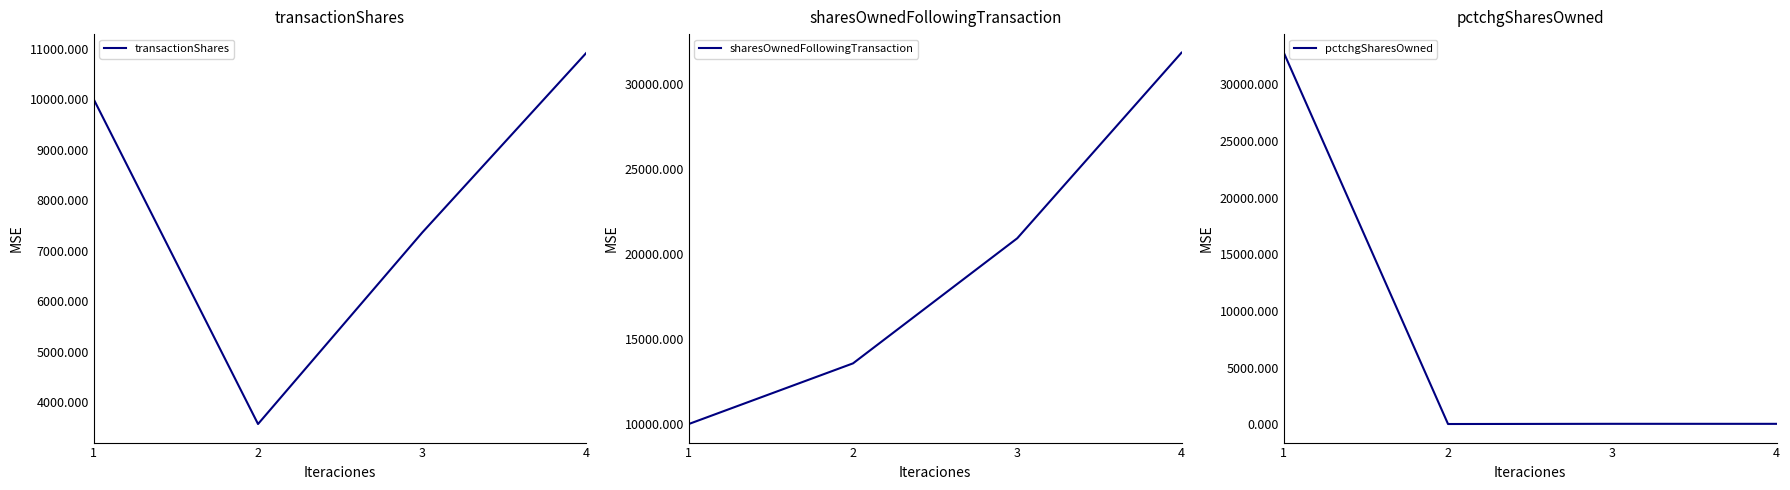

True or false: transactionShares has more than 0 interior local peaks.

False